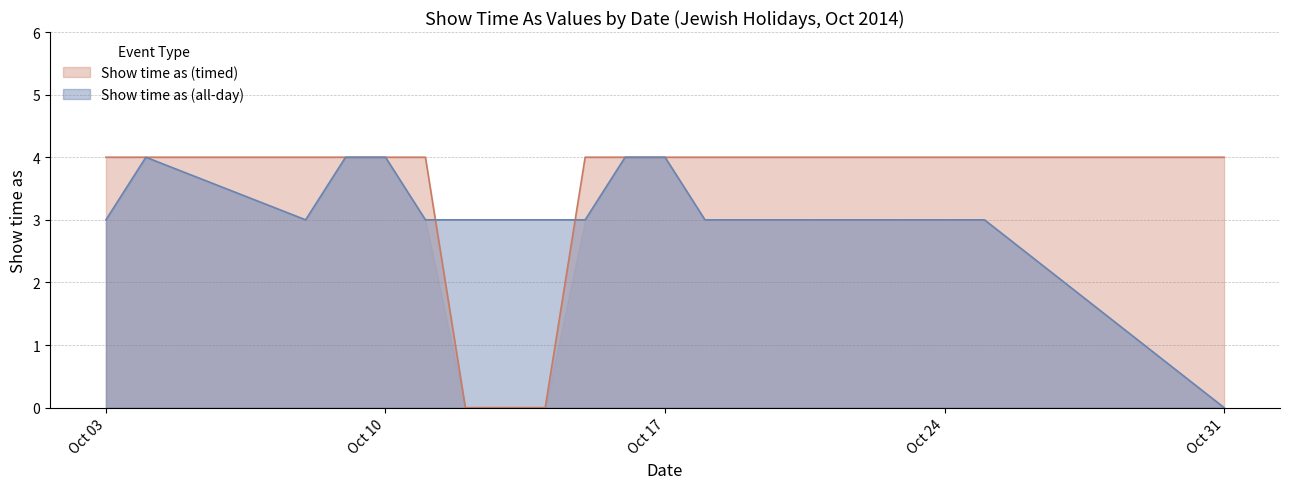

At which label does Show time as (all-day) reach its minimum?

Oct 31